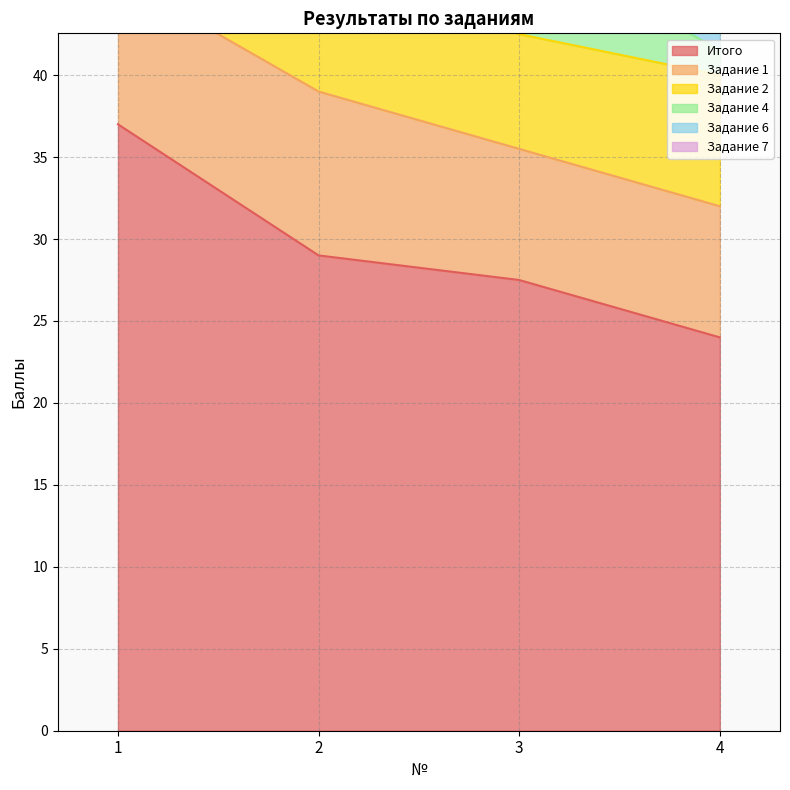

How many series are shown in this chart?

6